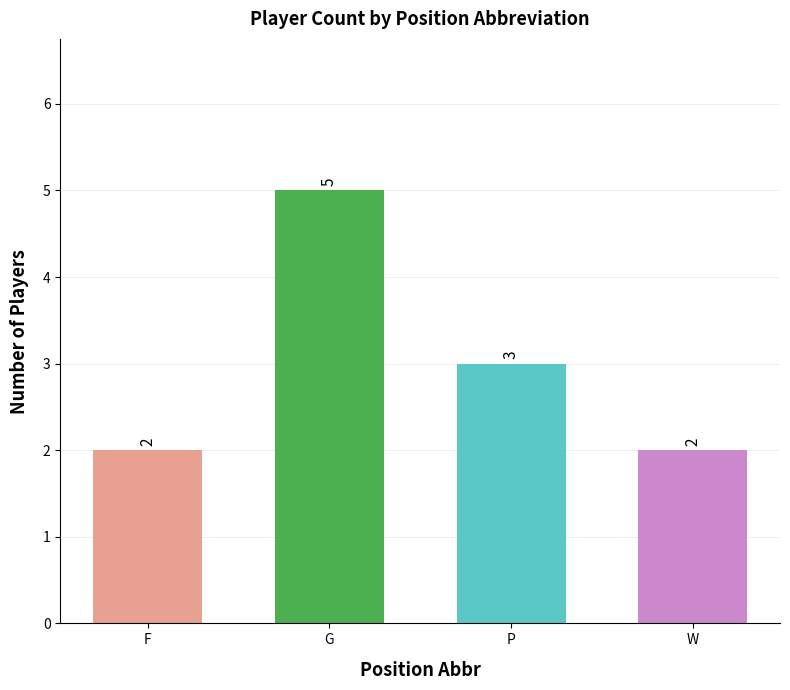

What is the ratio of the value at G to the value at P?

1.7